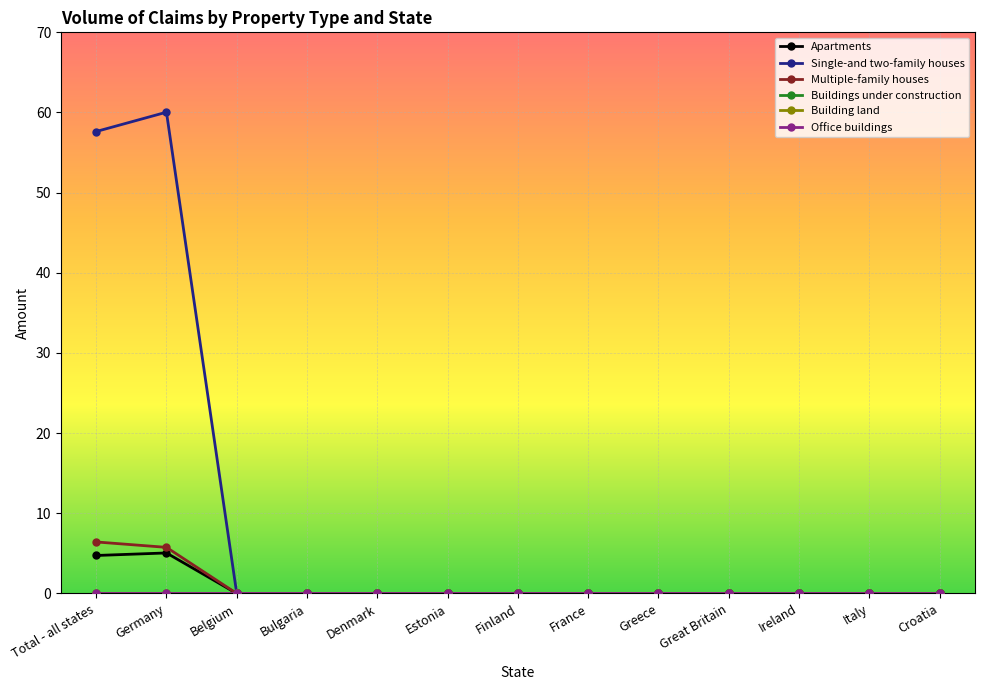

What is the sum of all Apartments values?

9.8